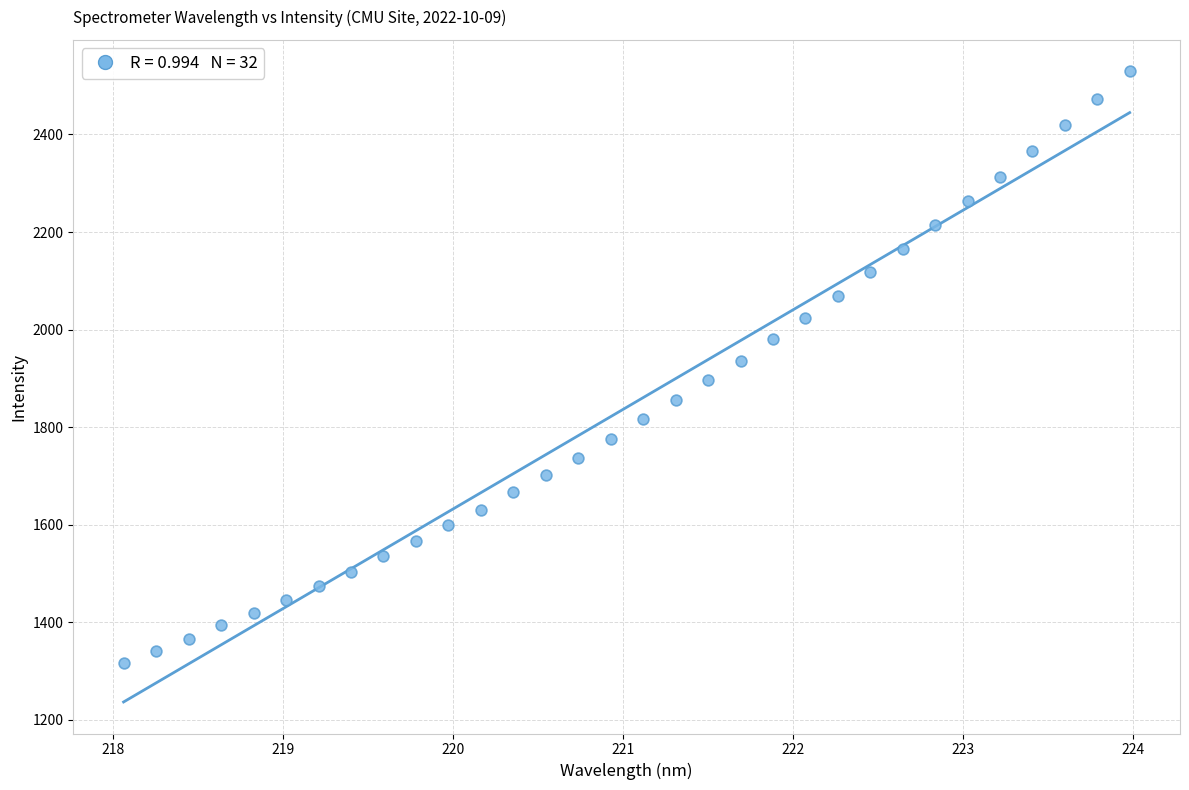

What is the range of Y values (max minus min)?

1212.8